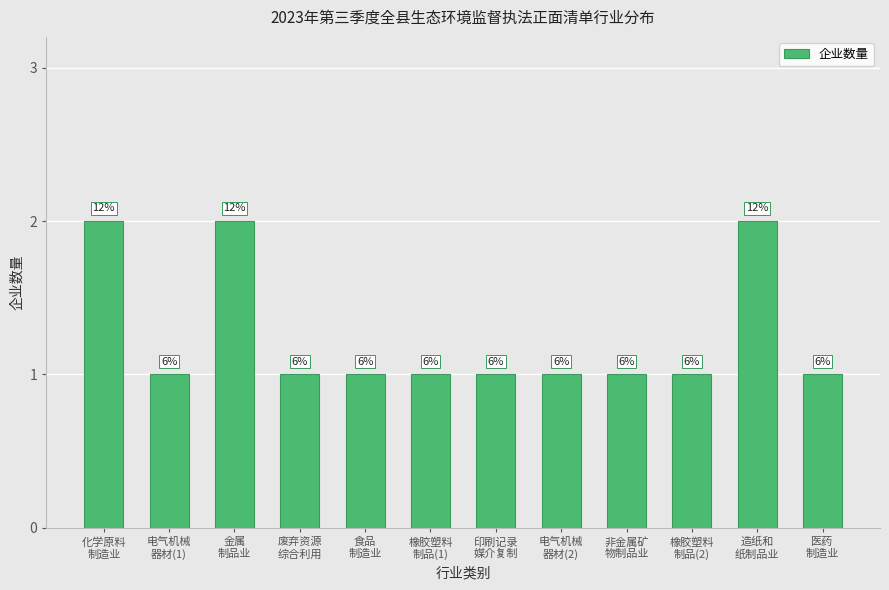

What is the sum of all values?

15